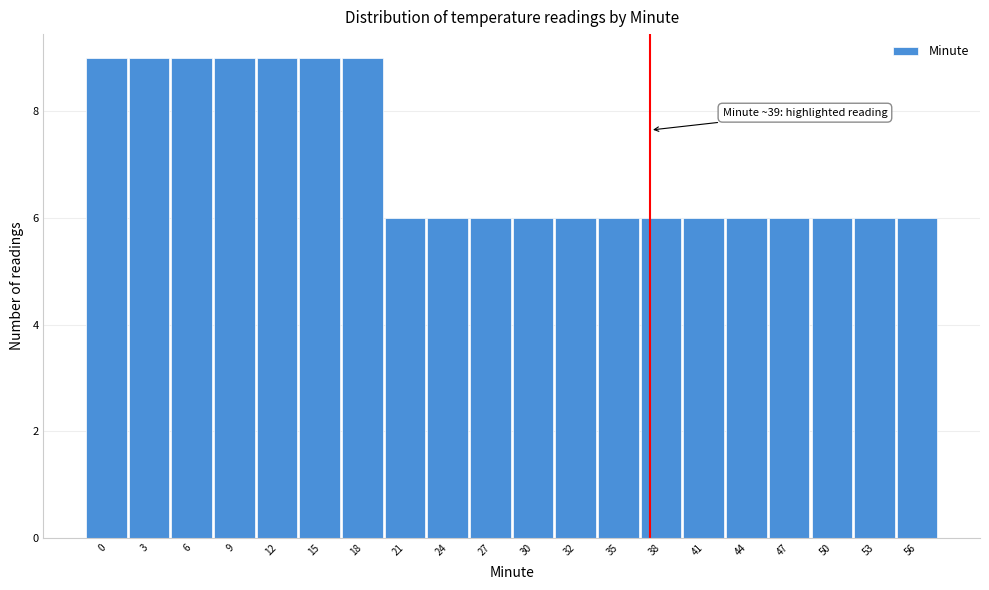

Reading left to right, what are all the values shown in this chart?

9	9	9	9	9	9	9	6	6	6	6	6	6	6	6	6	6	6	6	6